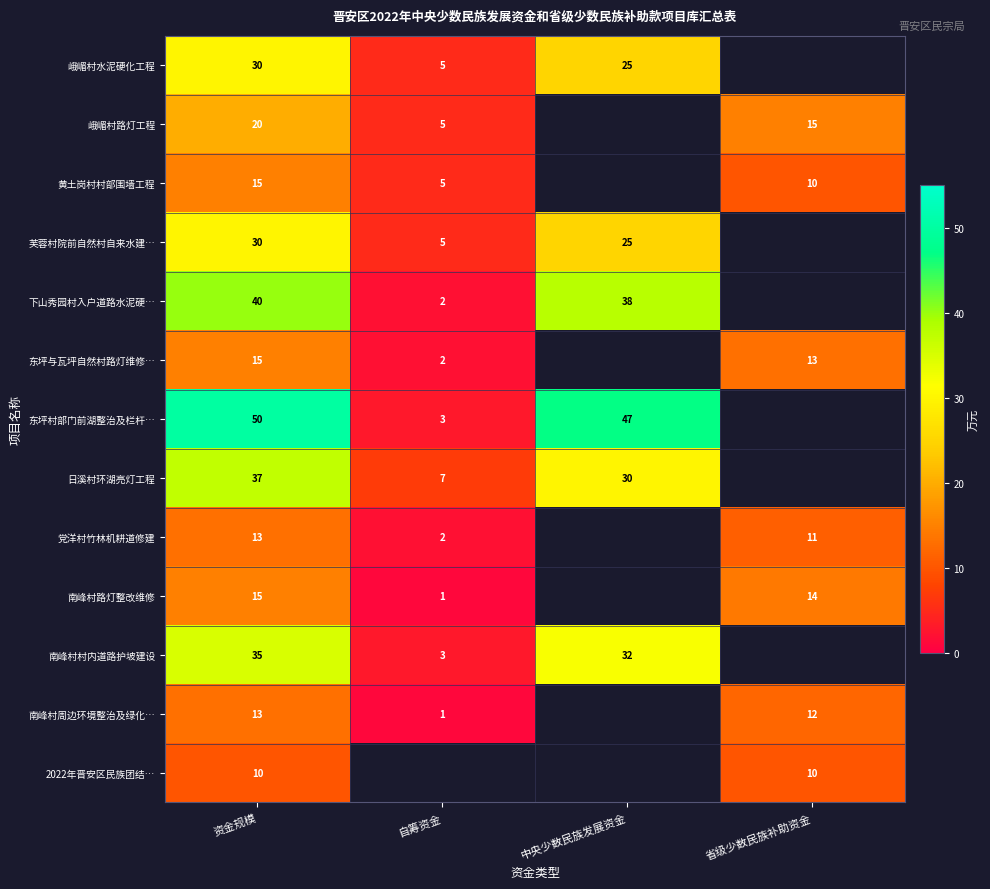

Count the number of categories in the chart.

4